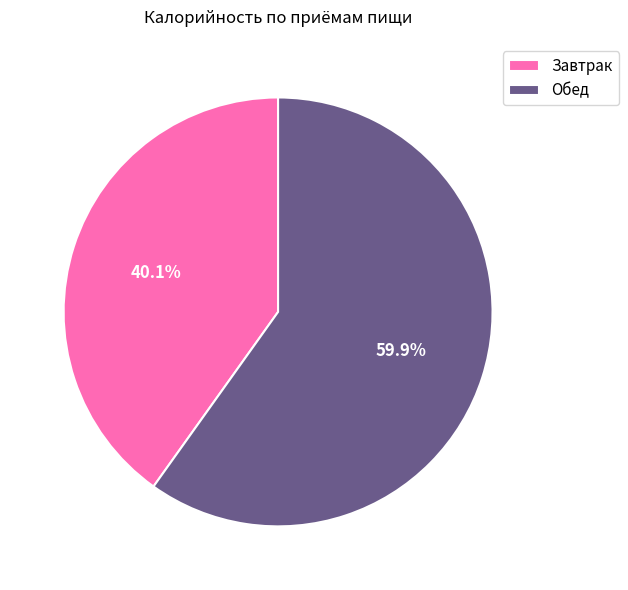

To the nearest percent, what is the difference between the Завтрак and Обед slice percentages?

20%